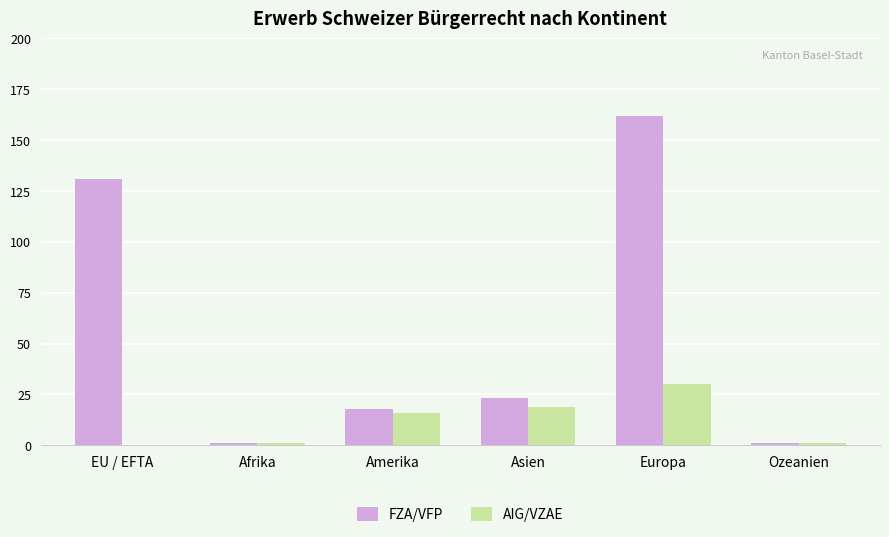

What is the sum of the AIG/VZAE values at Europa and EU / EFTA?

30